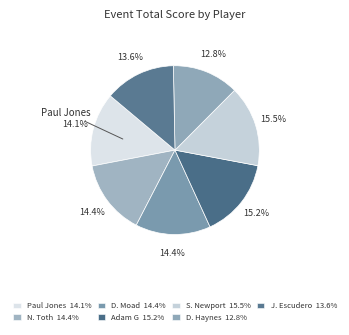

Count the number of slices in the pie.

7